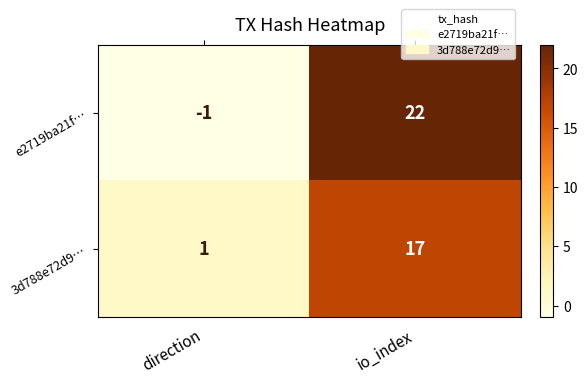

Which label corresponds to the smallest value in the chart?

direction